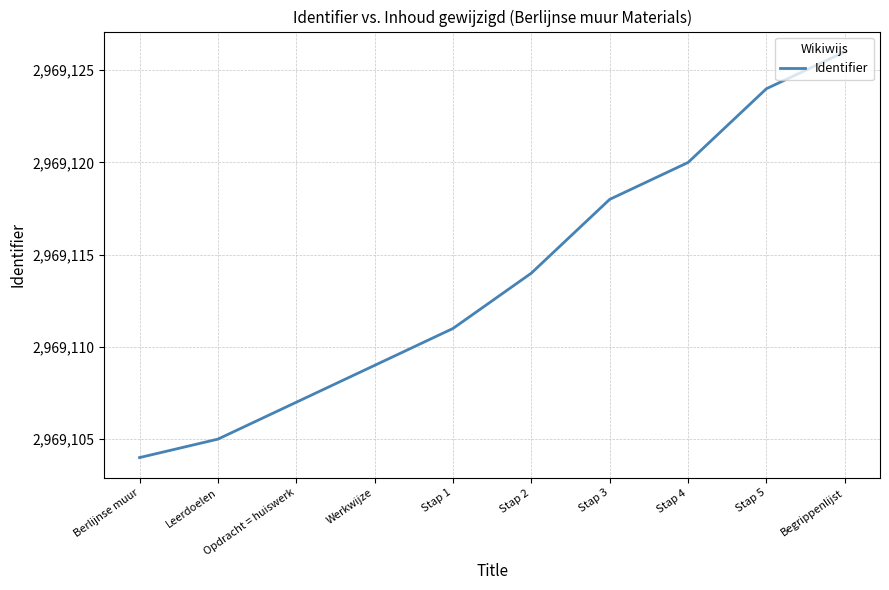

Is it true that the value at Leerdoelen is 2969105?

True